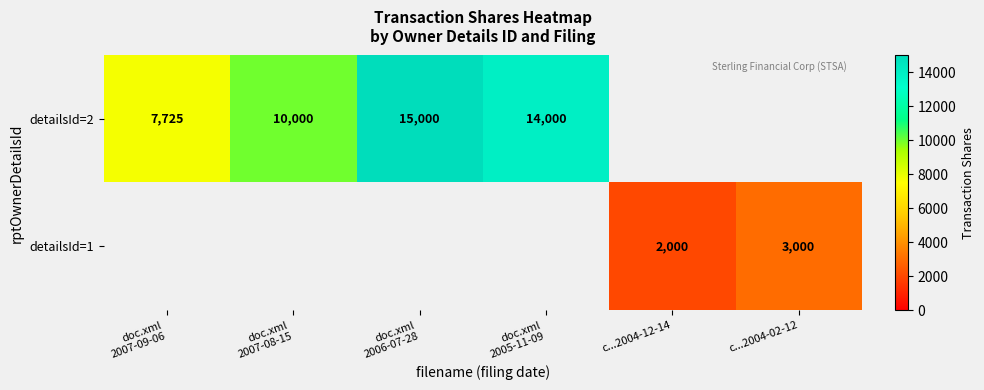

What is the difference between the detailsId=1 values at c...2004-12-14 and c...2004-02-12?

1000